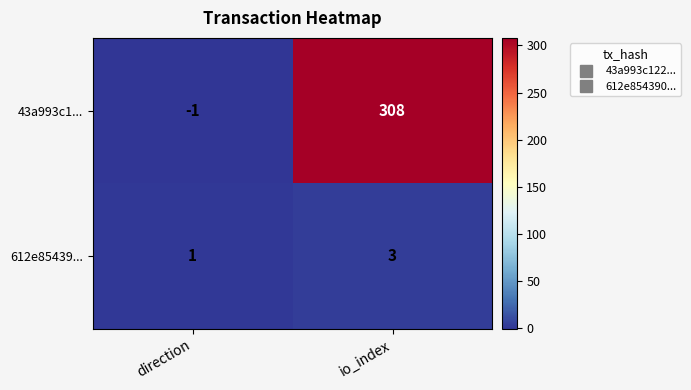

Is it true that 612e85439... equals 3 at io_index?

True